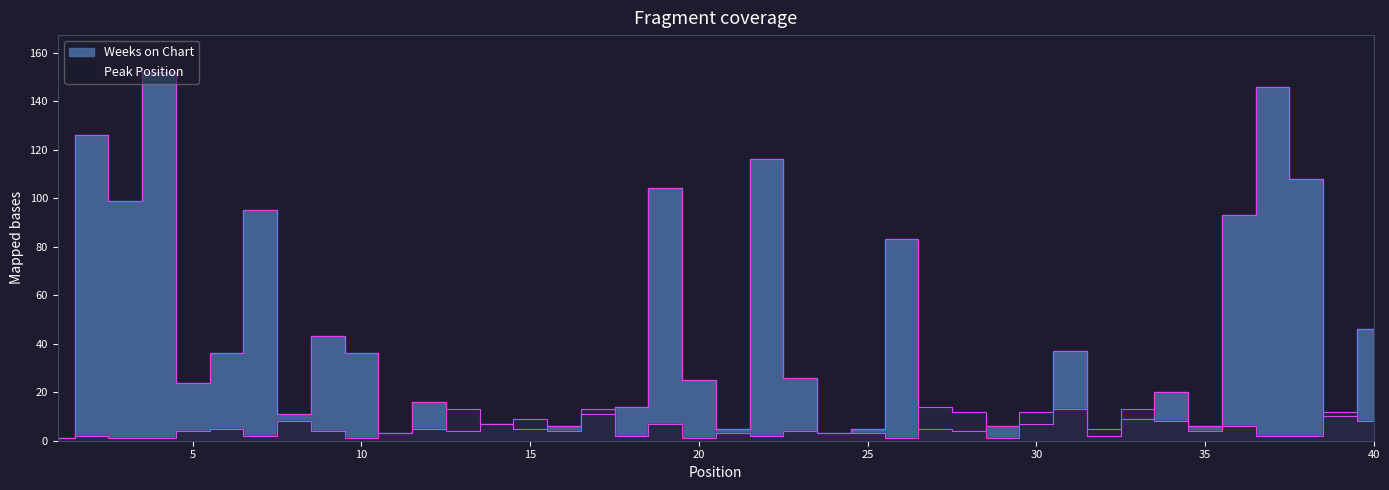

What is the average value of the Peak Position series?

6